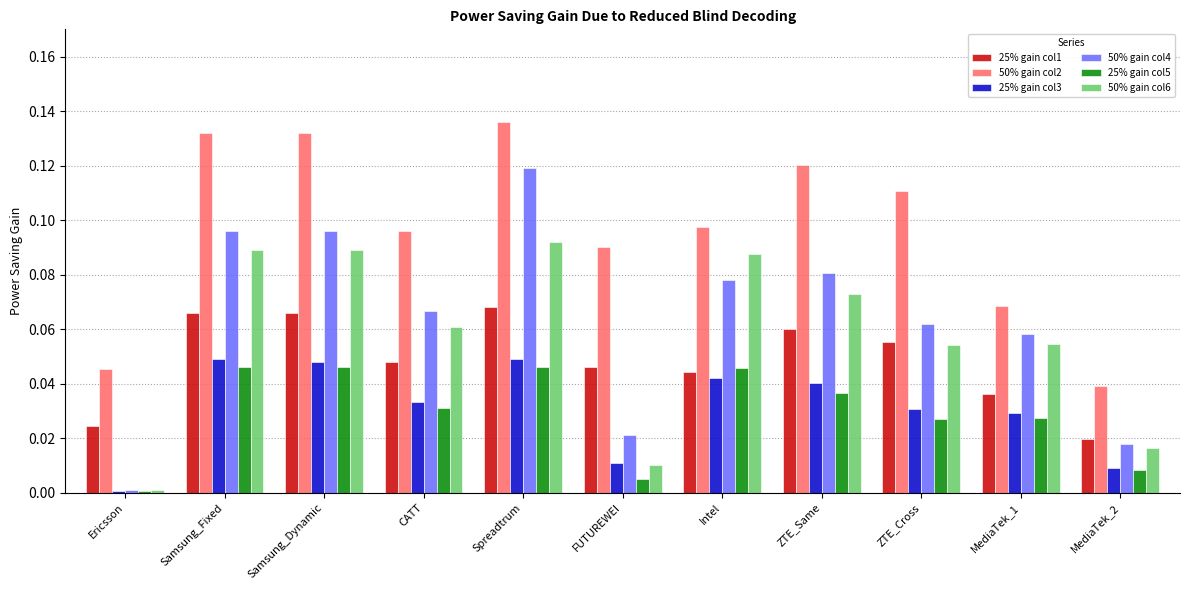

Which series changed the most between Samsung_Fixed and FUTUREWEI?

50% gain col6